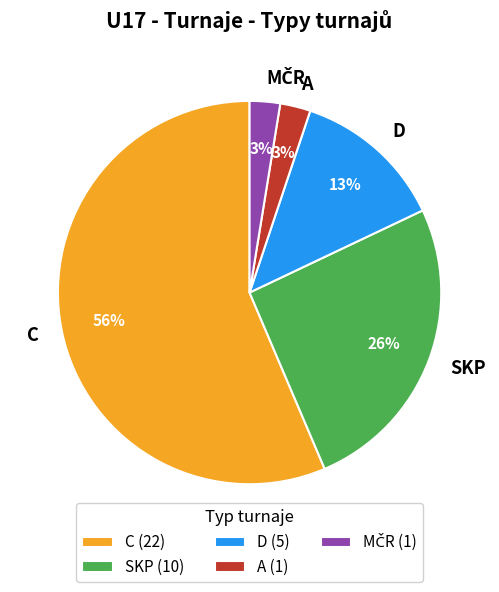

Approximately how many times larger is the value at SKP compared to C?

0.5